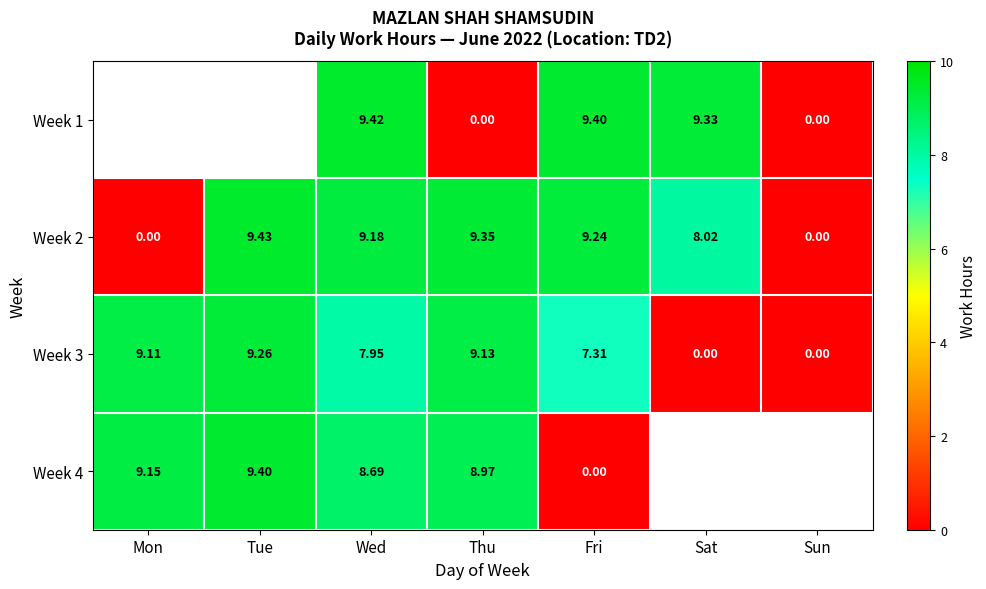

True or false: Week 3 has a value of 8.0 at Wed.

True